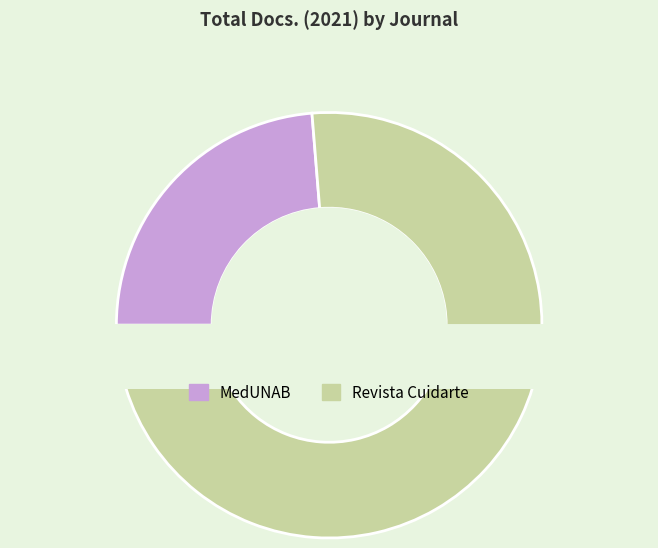

To the nearest percent, what is the difference between the largest and smallest slice percentages?

53%